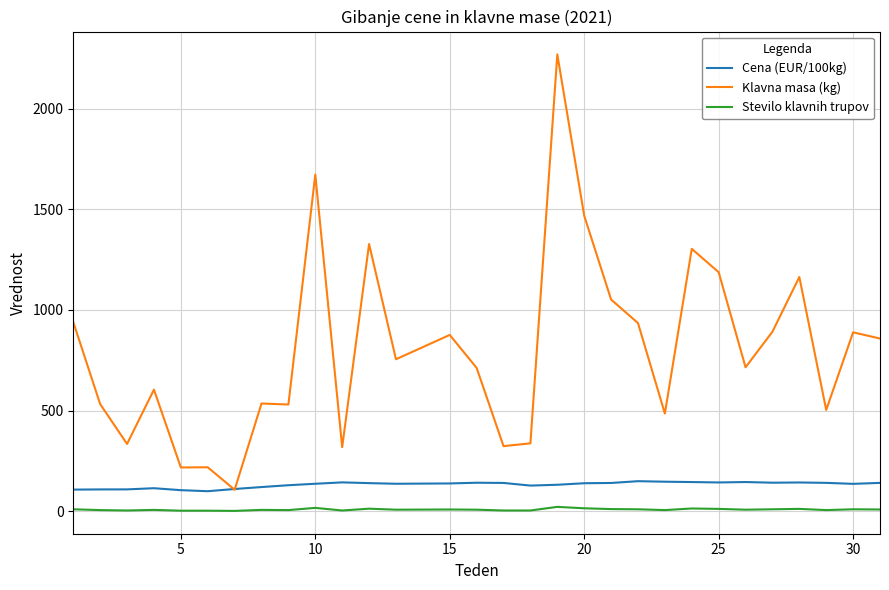

What is the difference between the maximum and minimum values in the Klavna masa (kg) series?

2165.0